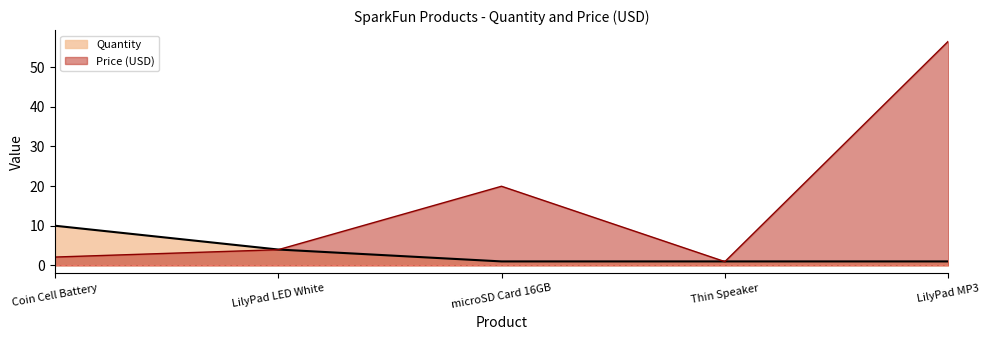

What is the minimum value for Quantity?

1.0